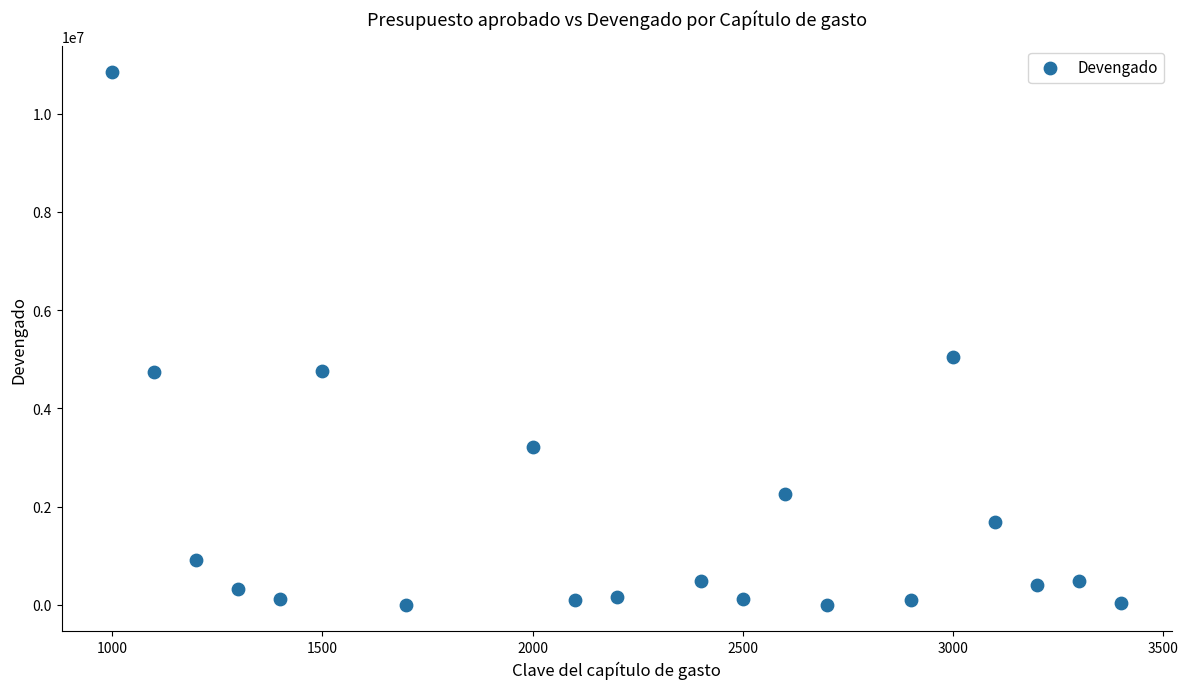

What is the range of X values (max minus min)?

2400.0